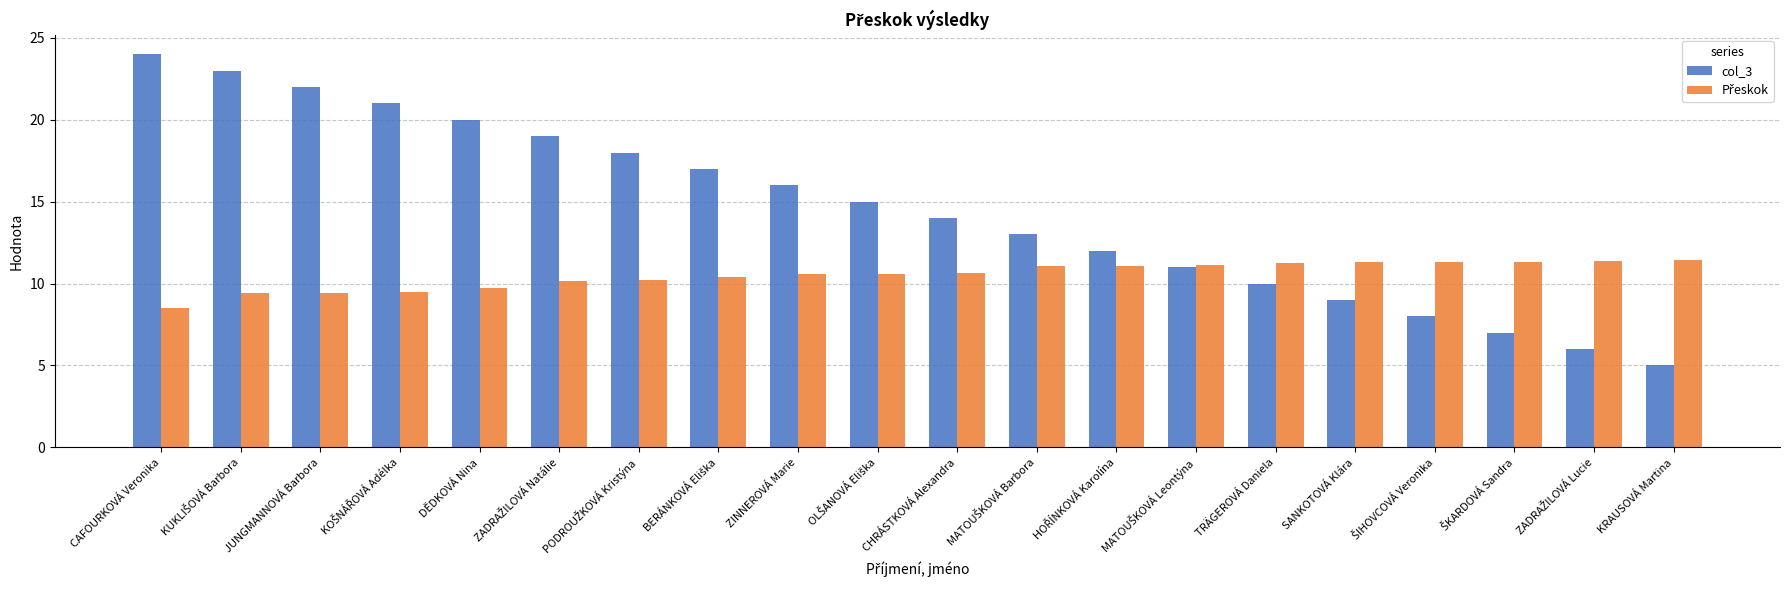

True or false: col_3 has a value of 9.0 at SANKOTOVÁ Klára.

True